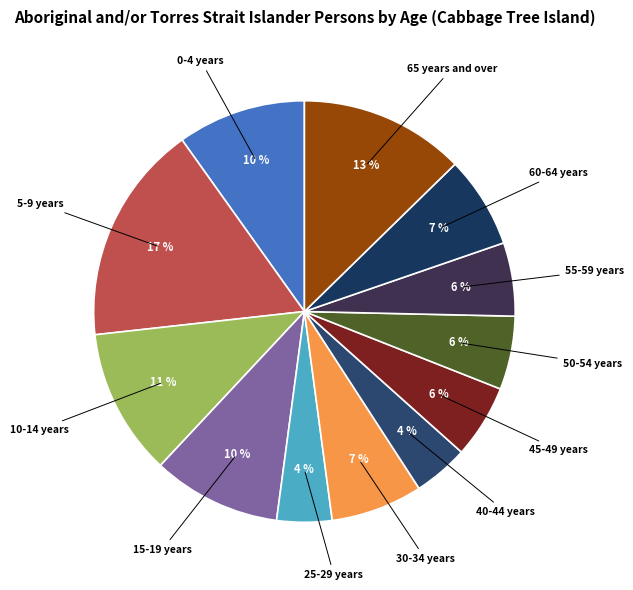

How many segments does this pie chart have?

12